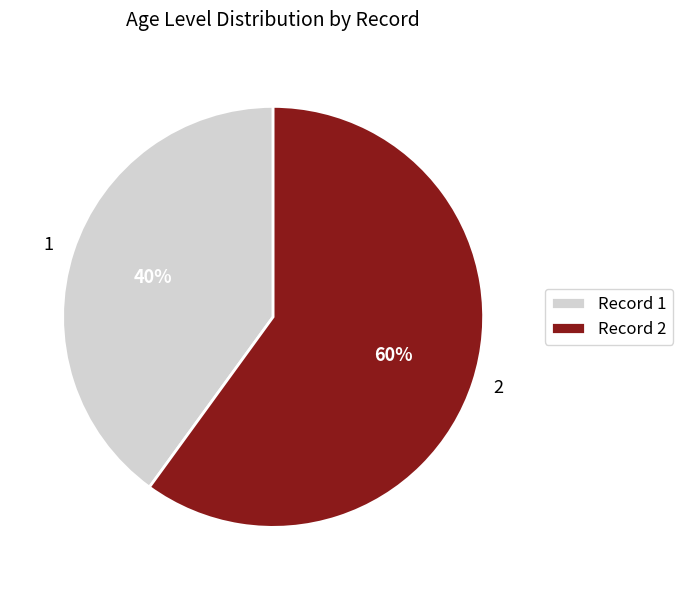

Is there any slice that represents more than half of the pie?

Yes